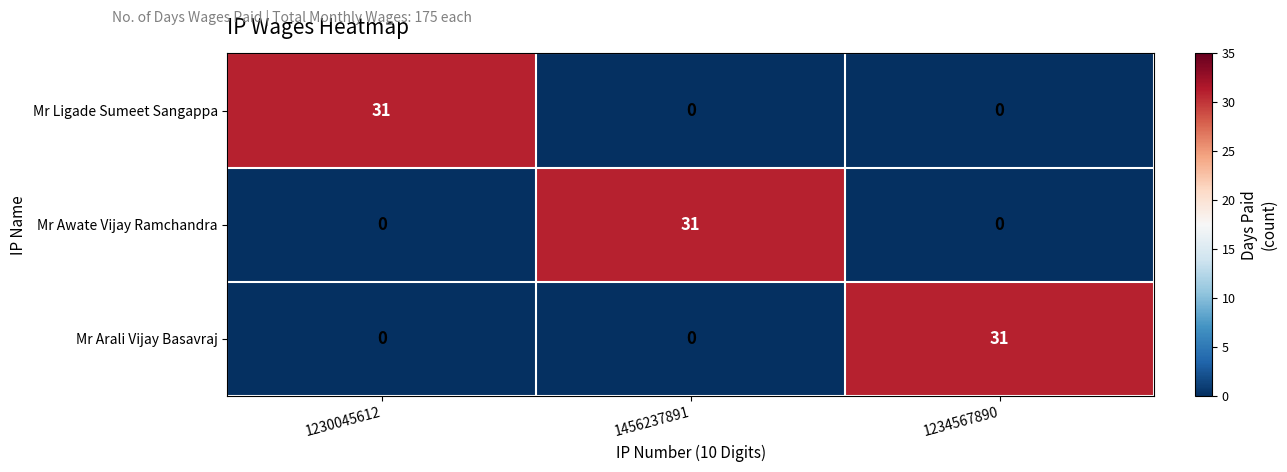

At how many categories does at least one series exceed 5?

3